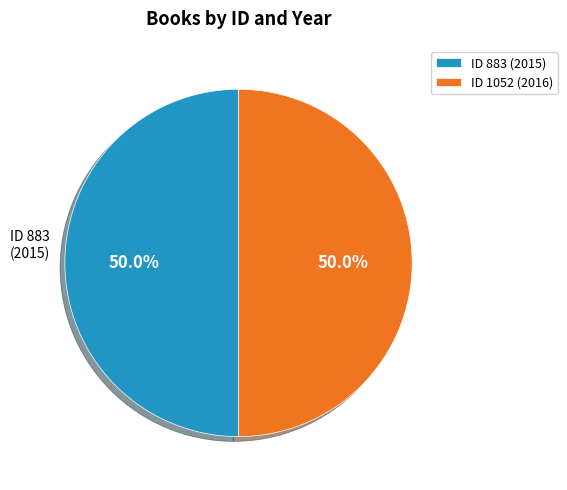

How many segments does this pie chart have?

2